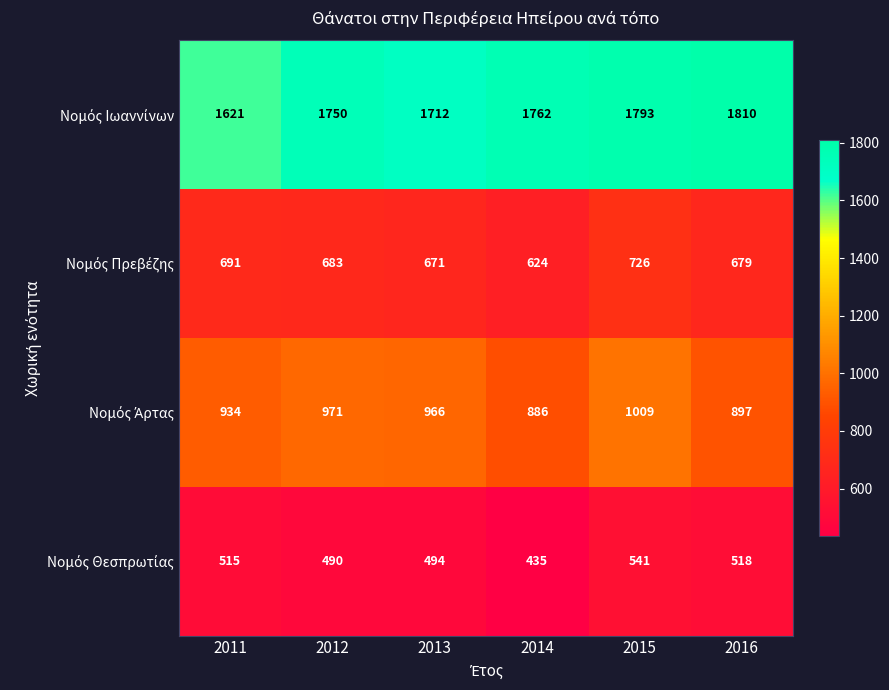

At which category is the sum across all series the highest?

2015